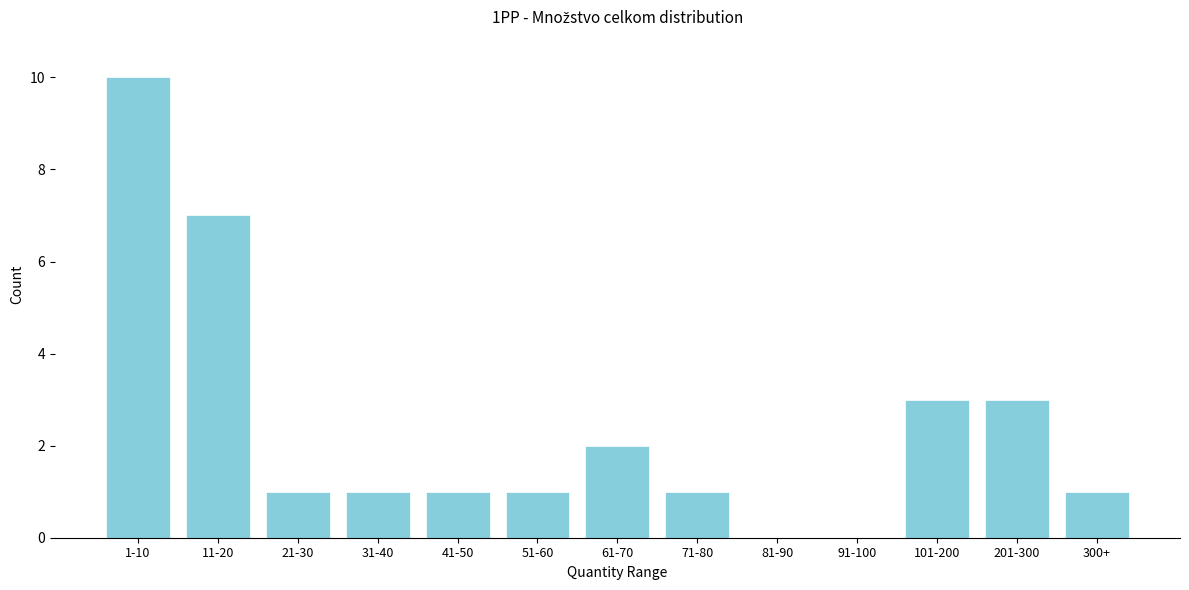

Reading right to left, transcribe all the data shown in this chart.

300+=1	201-300=3	101-200=3	91-100=0	81-90=0	71-80=1	61-70=2	51-60=1	41-50=1	31-40=1	21-30=1	11-20=7	1-10=10